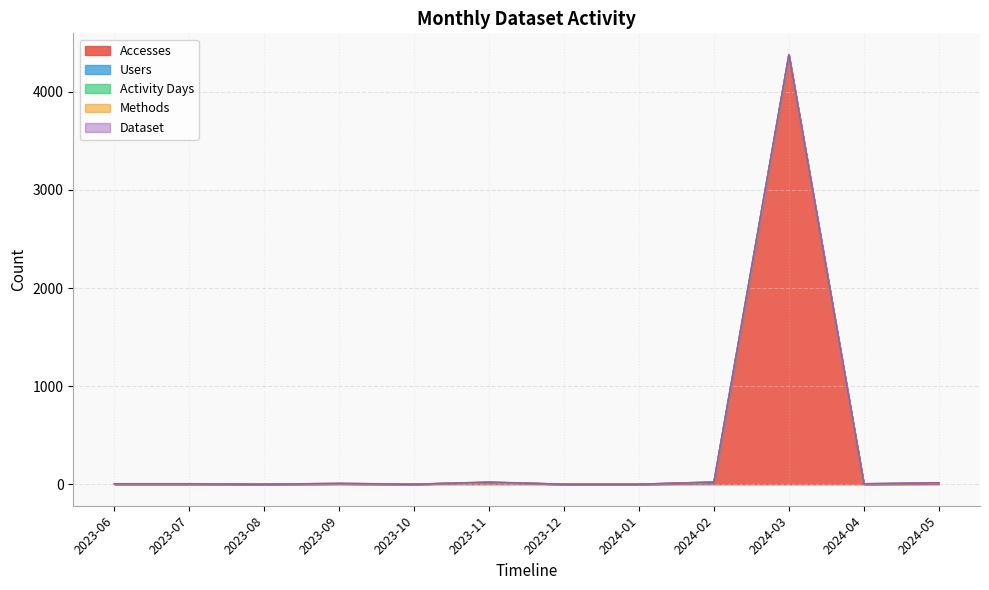

Reading right to left, list all the values displayed in this chart.

Accesses: 5	1	4370	9	0	0	16	0	4	0	1	1
Users: 4	1	2	6	0	0	1	0	1	0	1	1
Activity Days: 4	1	2	6	0	0	2	0	2	0	1	1
Methods: 1	1	2	1	0	0	2	0	1	0	1	1
Dataset: 1	1	1	1	0	0	1	0	1	0	1	1